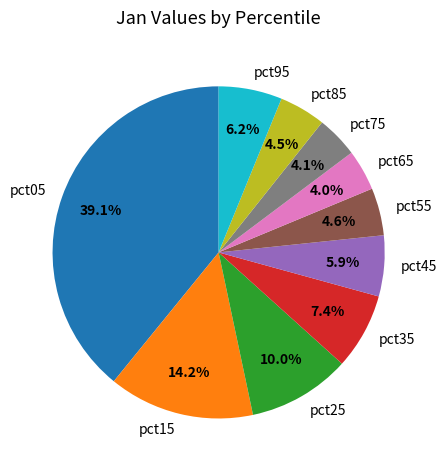

To the nearest percent, what is the difference between the largest and smallest slice percentages?

35%